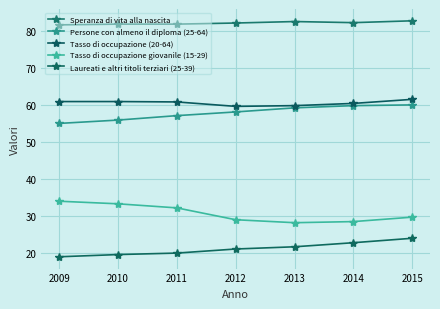

True or false: Speranza di vita alla nascita and Tasso di occupazione (20-64) intersect in this chart.

False